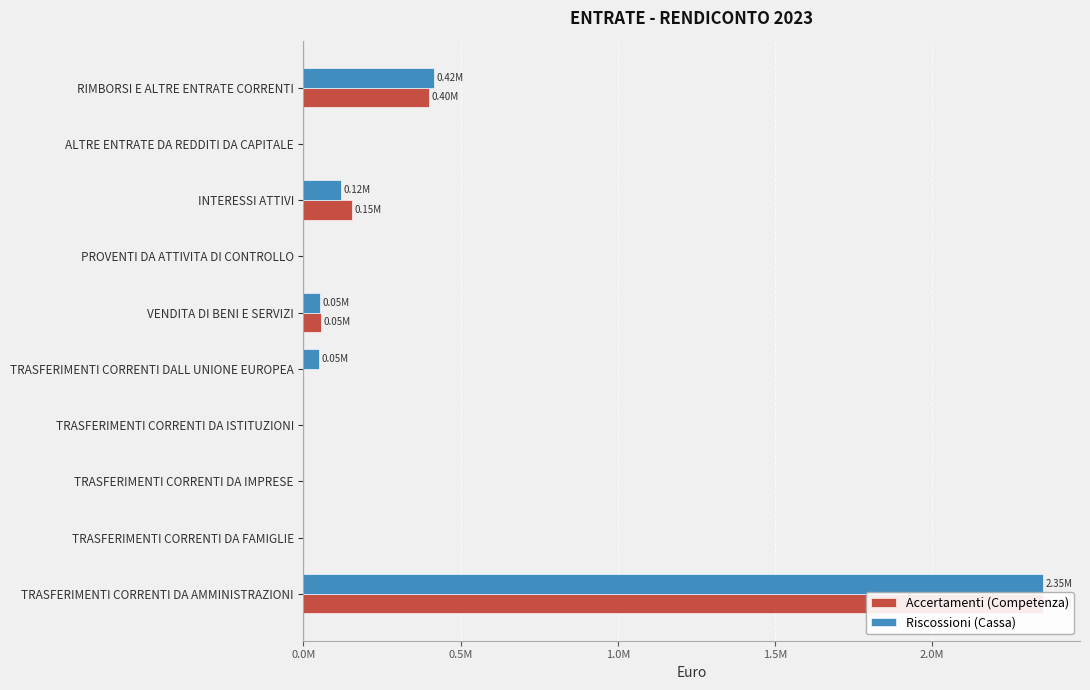

Reading right to left, what are all the values shown in this chart?

Accertamenti (Competenza): 398641.4	0.0	154419.8	0.0	54576.0	0.0	0.0	0.0	0.0	2352693.4
Riscossioni (Cassa): 415147.0	0.0	120742.4	0.0	52126.3	50737.5	0.0	0.0	0.0	2352693.4